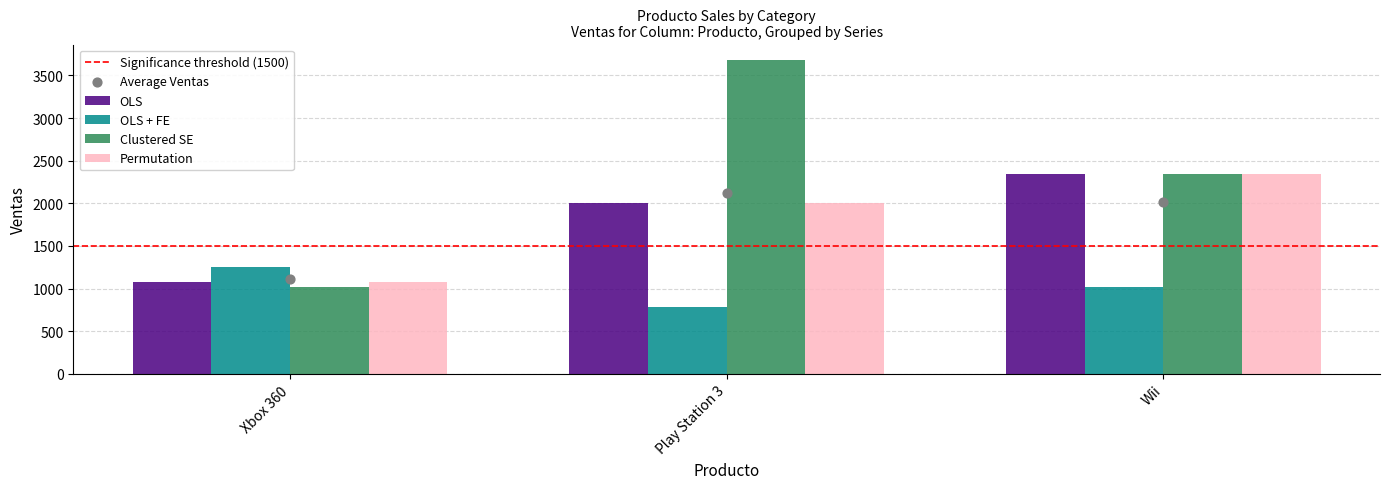

Which series reaches the maximum Y coordinate?

Clustered SE